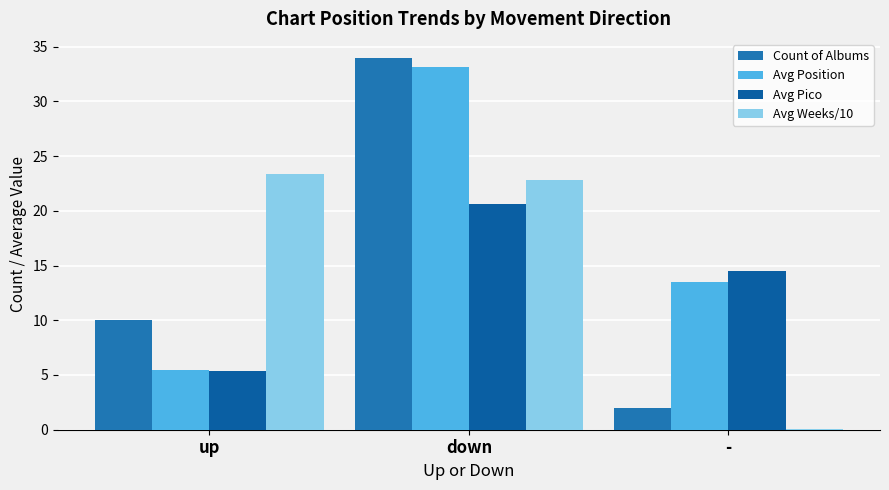

What is the label of the 2nd bar from the right?

down